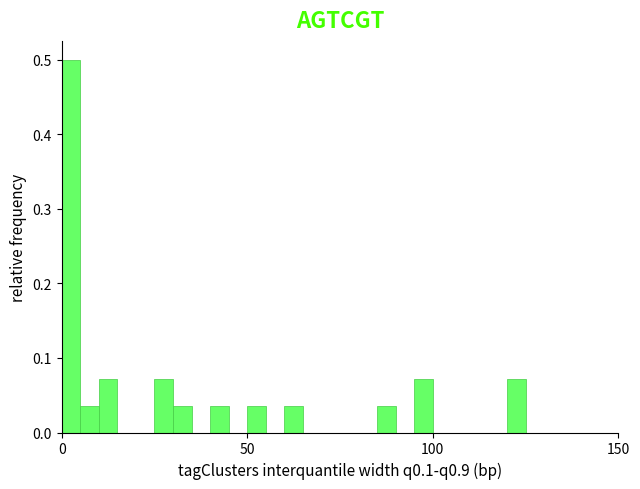

Read against the x-axis, roughly where is the centre of the tallest bar?

5